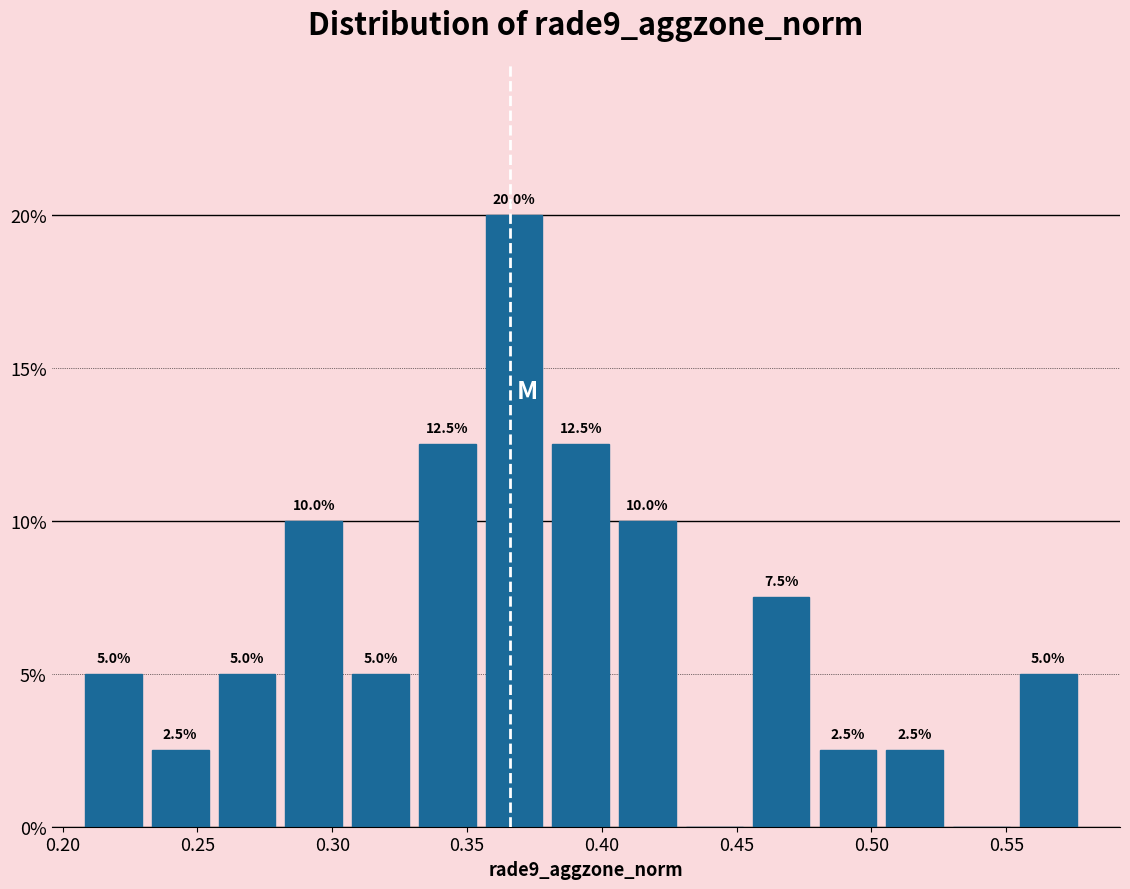

Over which range of the x-axis is the bar tallest?

0.355 to 0.380